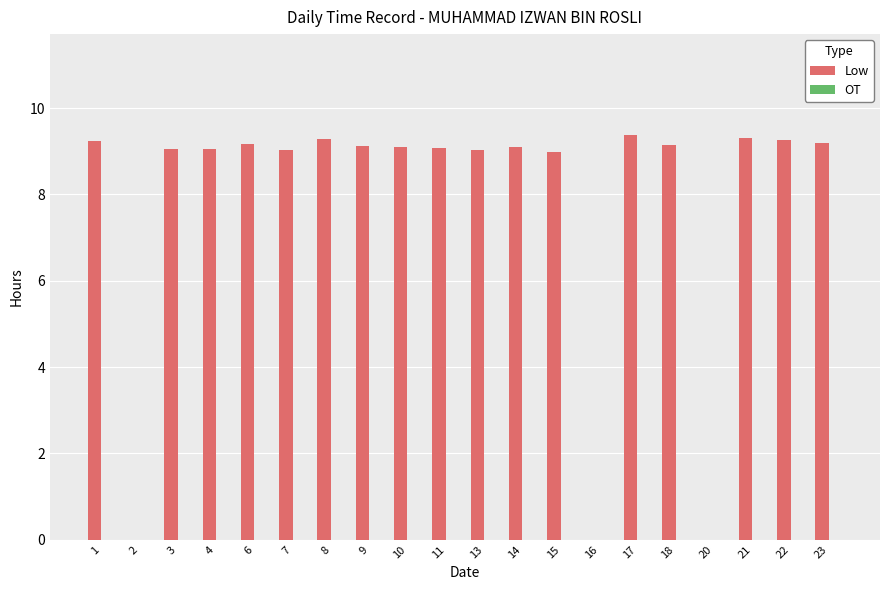

What is the sum of all values?

155.5